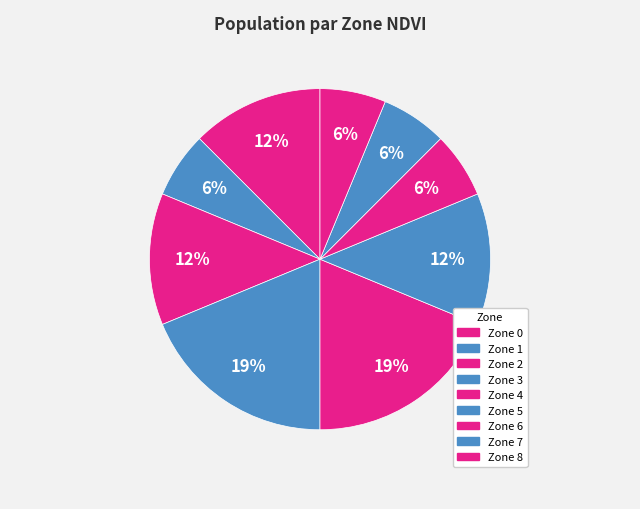

What percentage is the Zone 5 slice, to the nearest percent?

12%